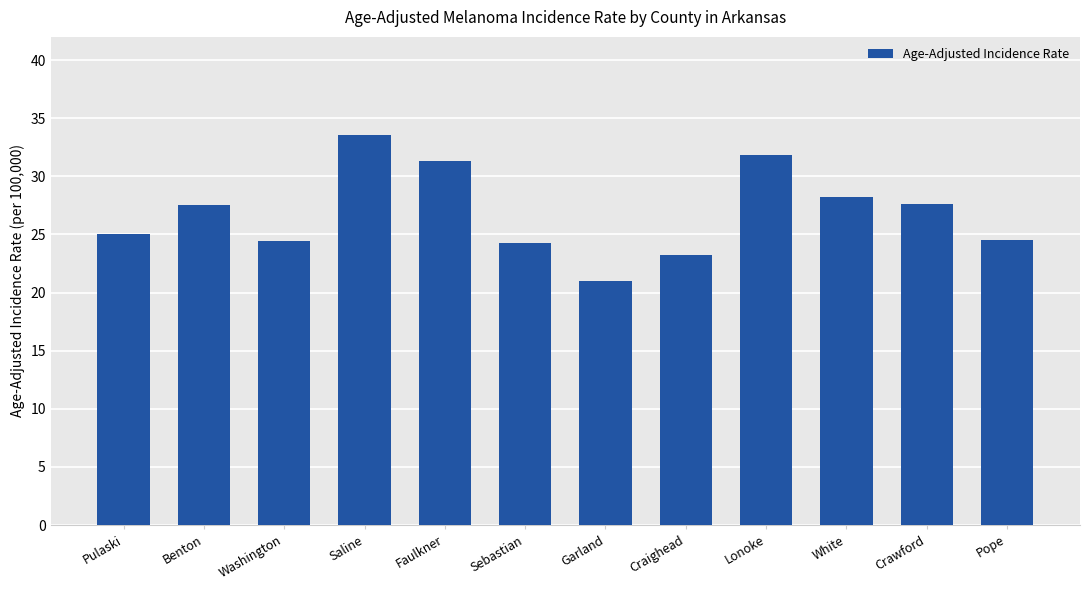

Read the value at Saline.

33.6